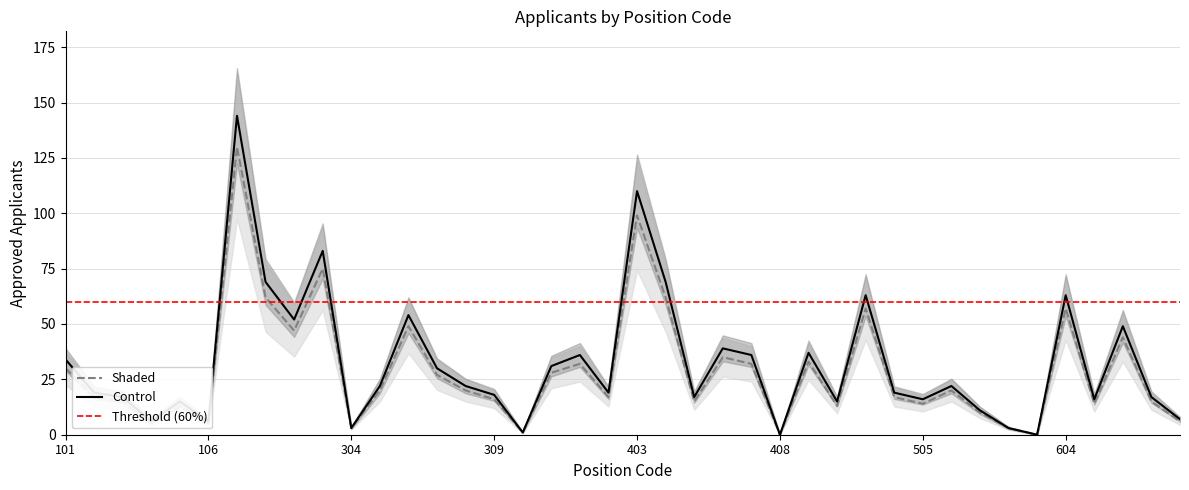

Count the number of data series in this chart.

2